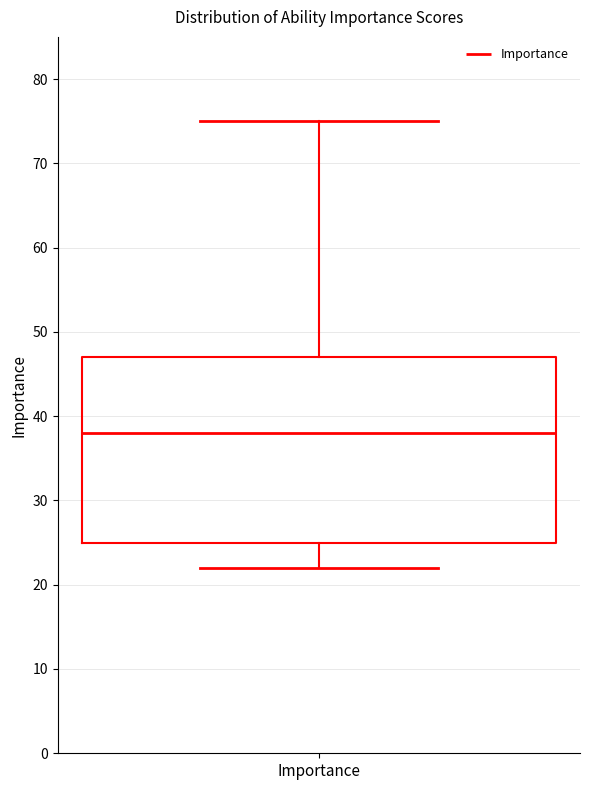

Read this box plot against the y-axis: the position of the median line, the range covered by the box, and the ends of both whiskers. The values are not printed on the chart, so give them approximately, as read against the axis.

median 38, box 25 to 47, whiskers 22 to 75